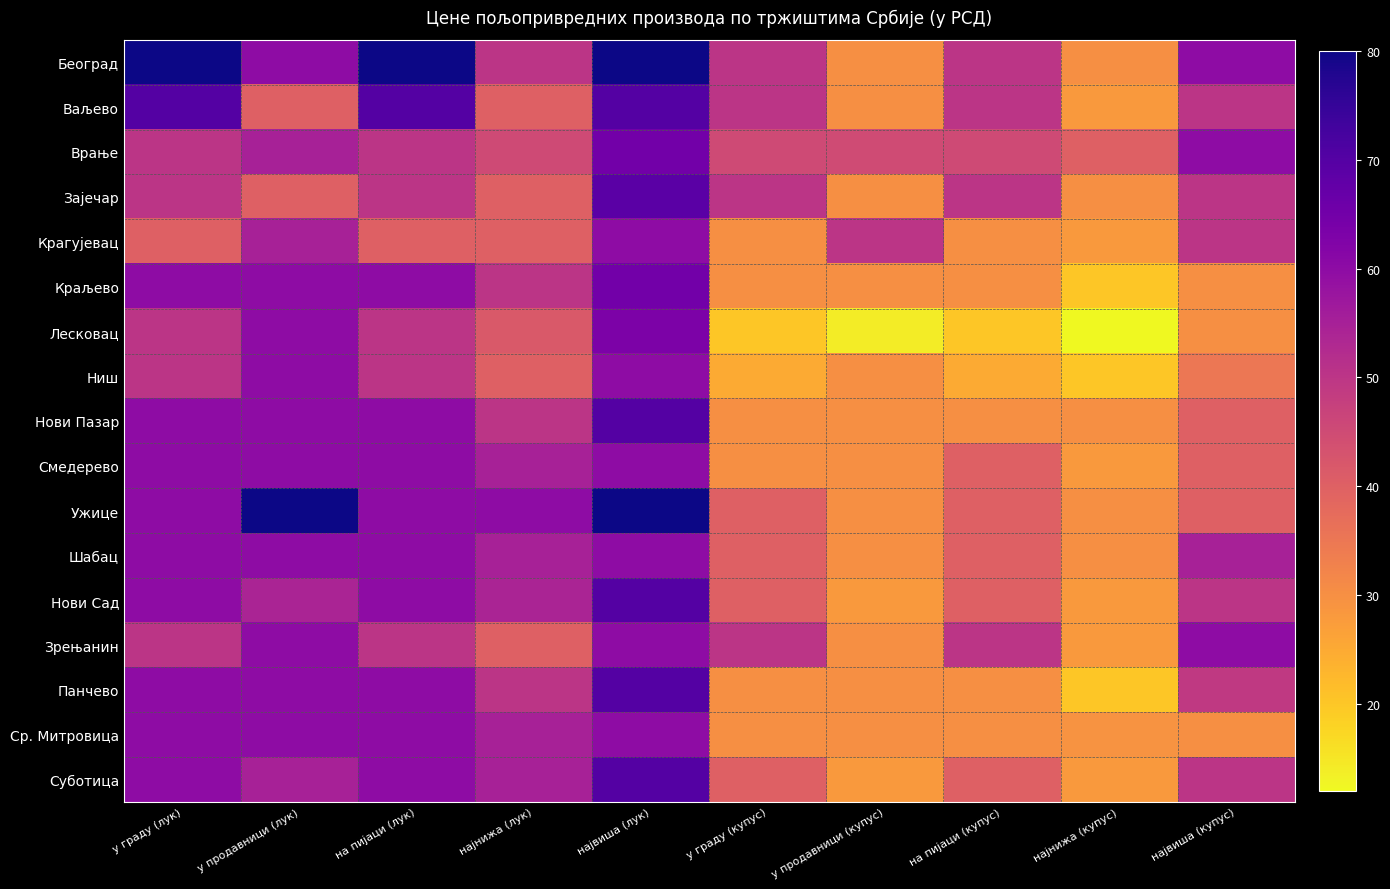

At which category is the sum across all series the highest?

највиша (лук)